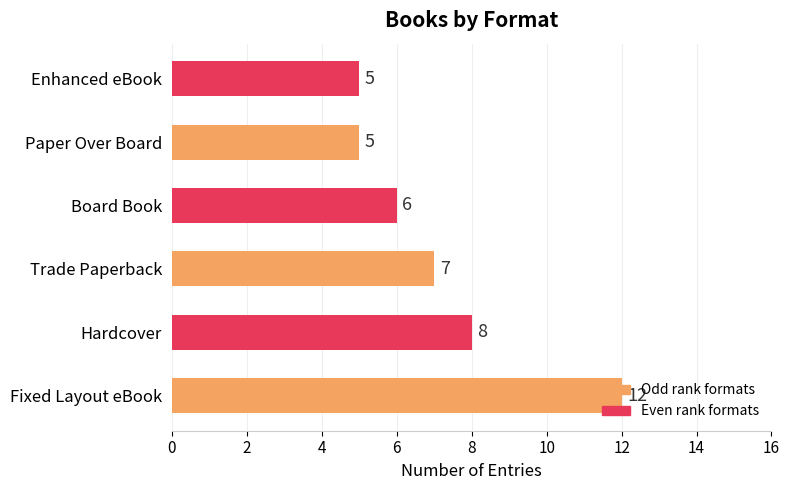

What is the minimum value shown in the chart?

5